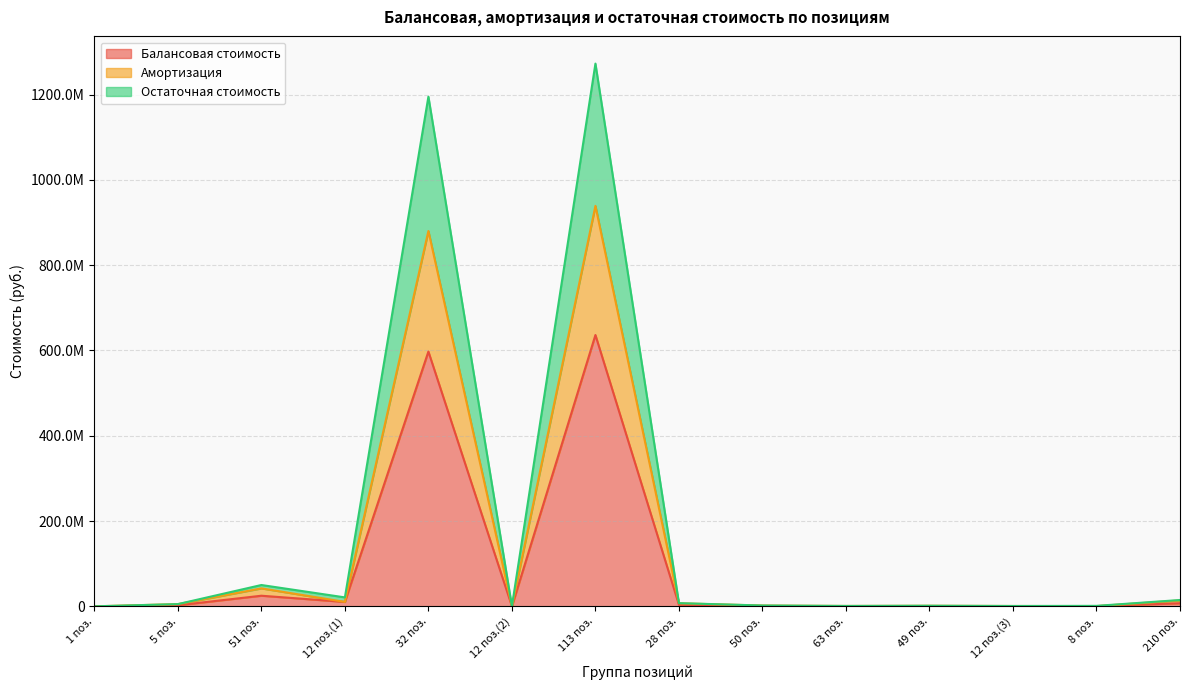

Does the chart have visible grid lines?

Yes